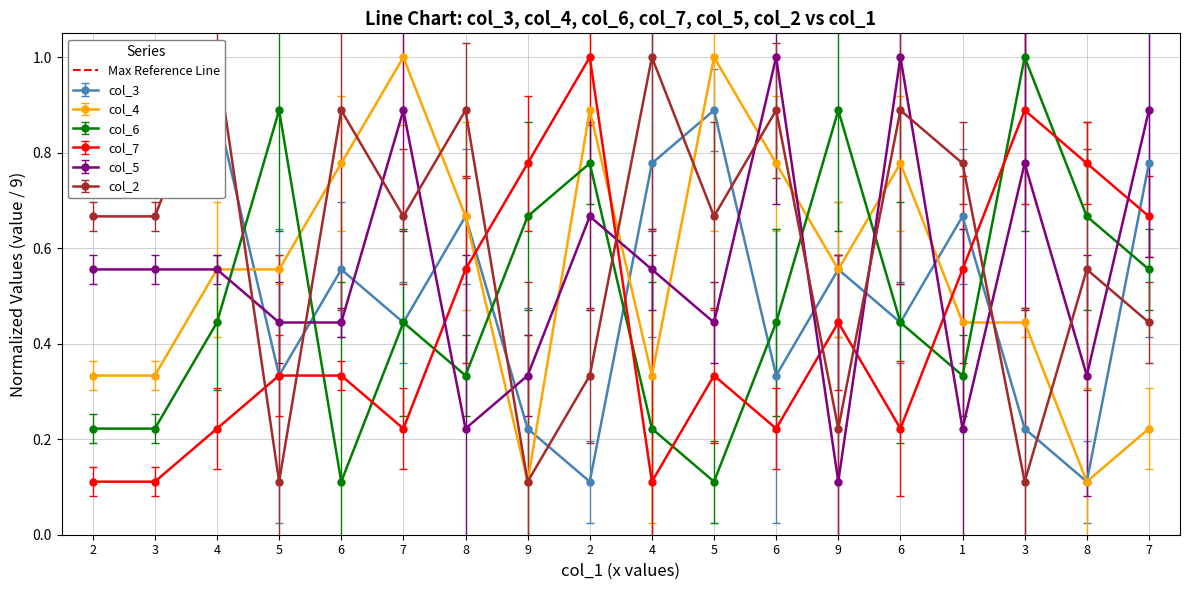

At which category is the sum across all series the highest?

2